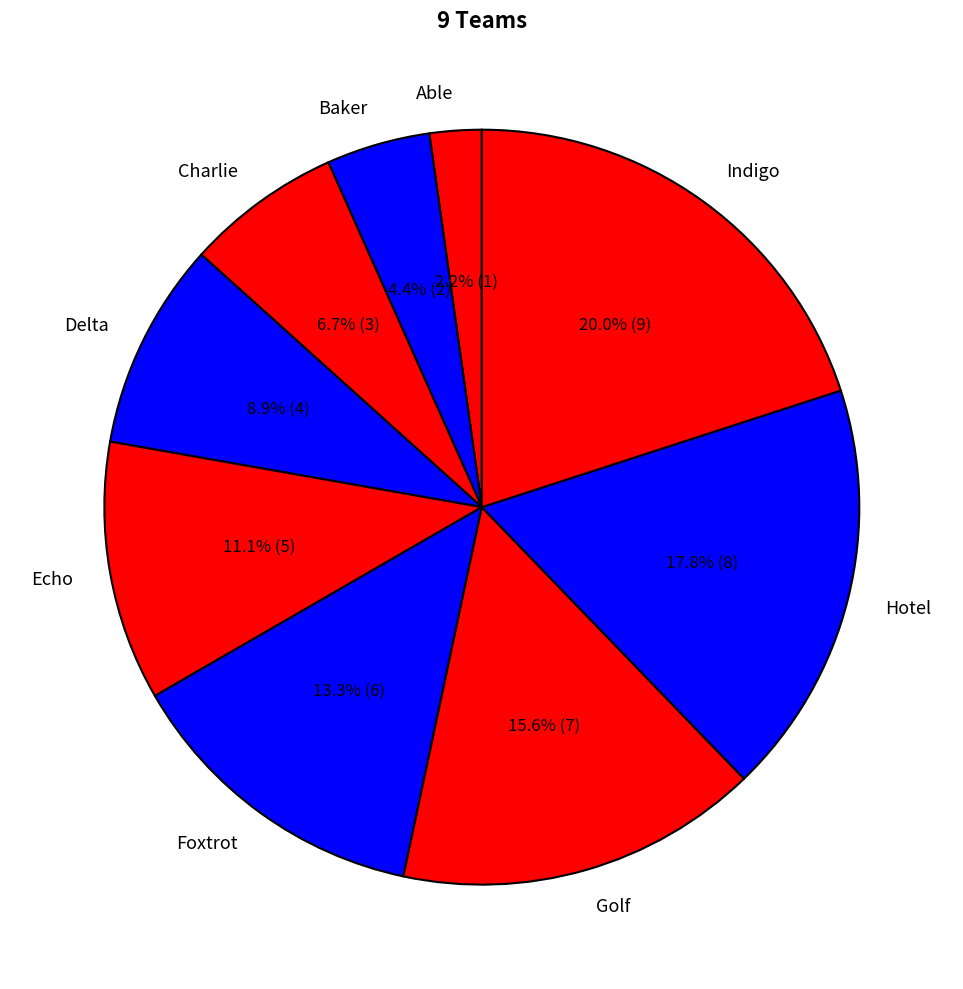

Count the number of slices in the pie.

9